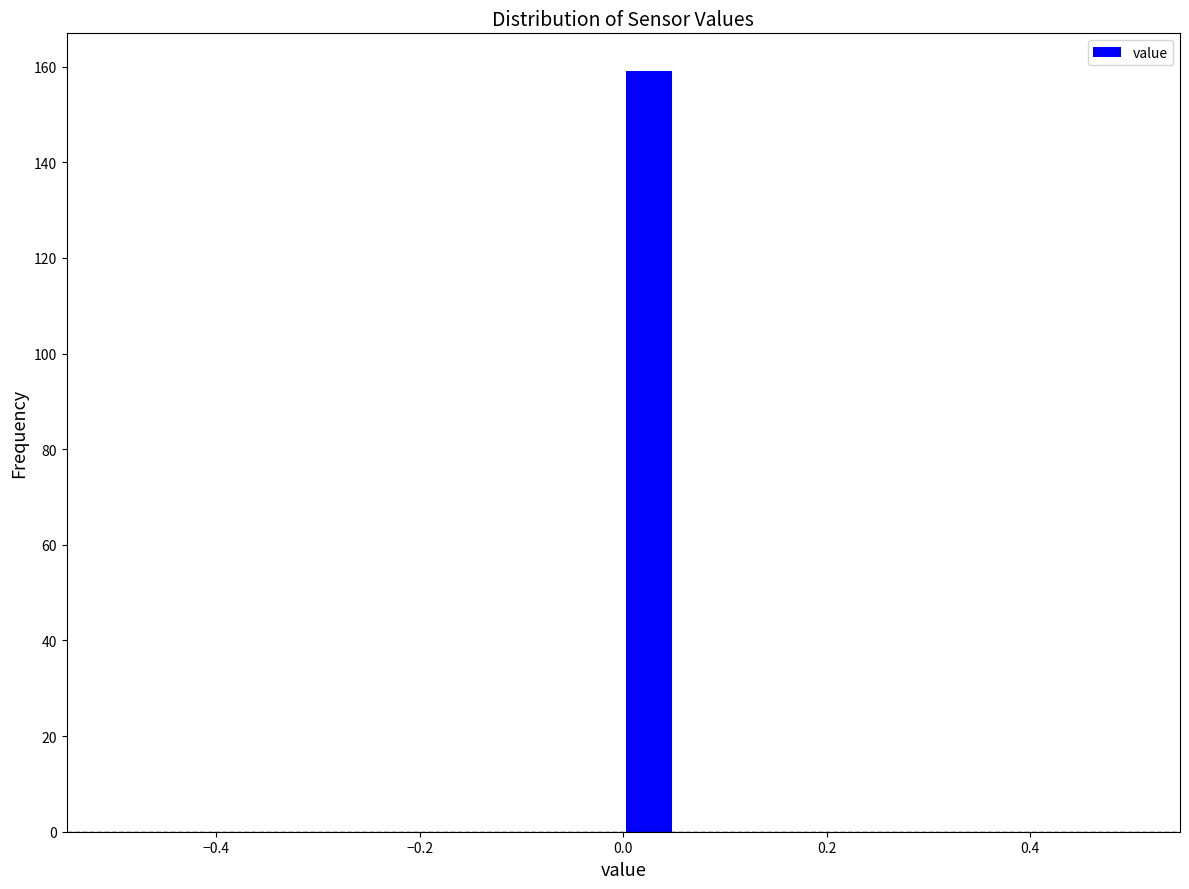

Around what value on the x-axis is the tallest bar? Give the approximate position of its centre, as read against the axis.

0.02